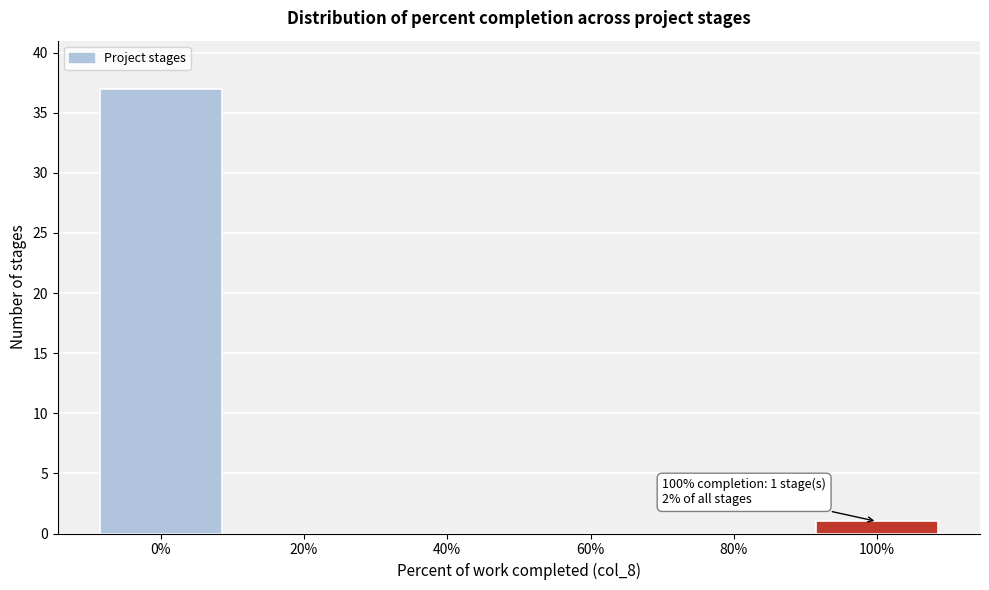

Which range on the x-axis has the tallest bar?

-10 to 10